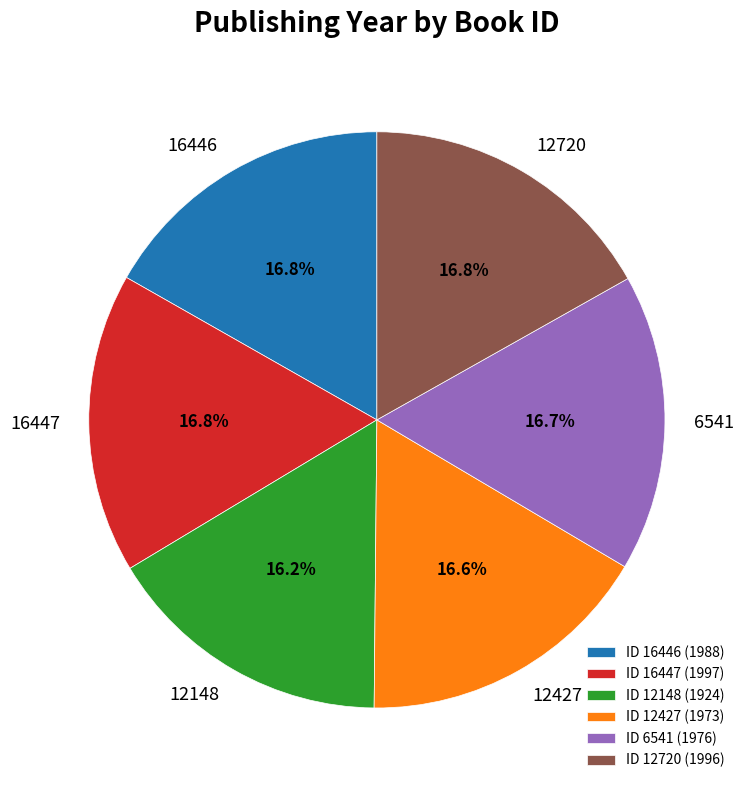

Is it true that 12427 is 8% of the pie?

False